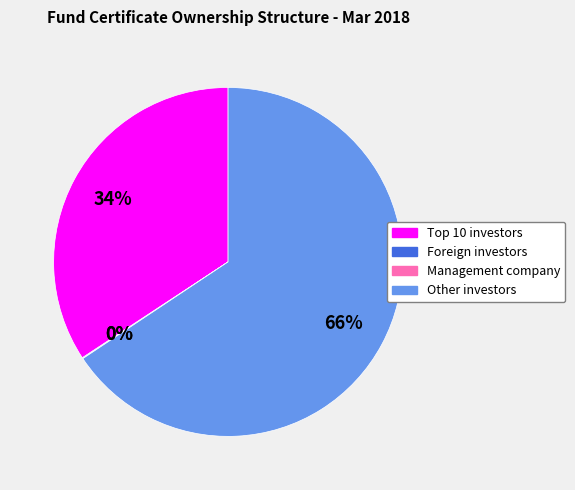

What is the largest slice in the pie chart?

Other investors